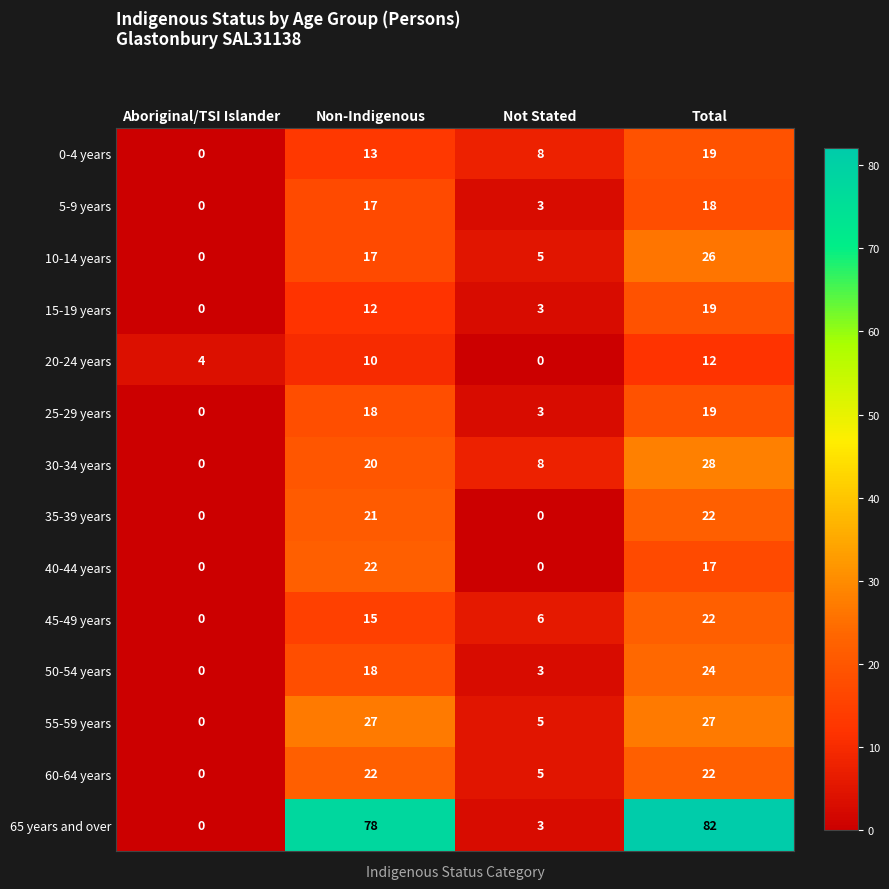

Which series changed the most between Aboriginal/TSI Islander and Total?

65 years and over